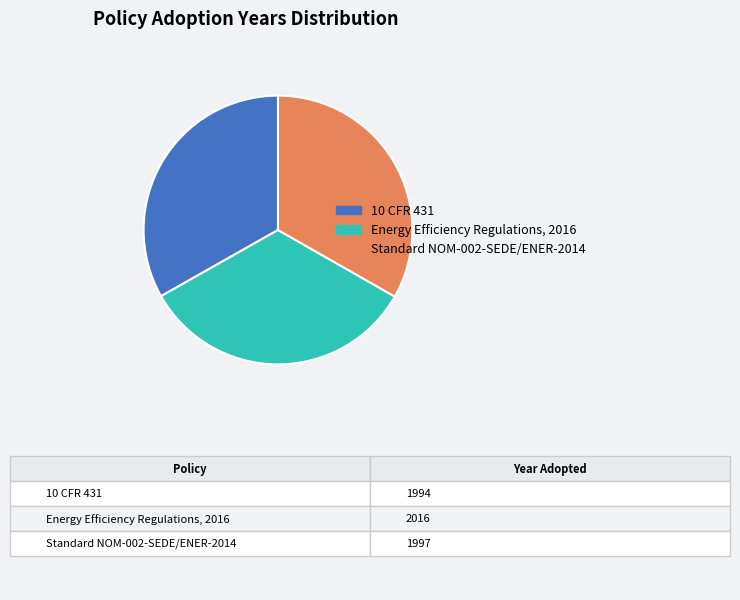

Approximately how many times larger is the value at Standard NOM-002-SEDE/ENER-2014 compared to 10 CFR 431?

1.0